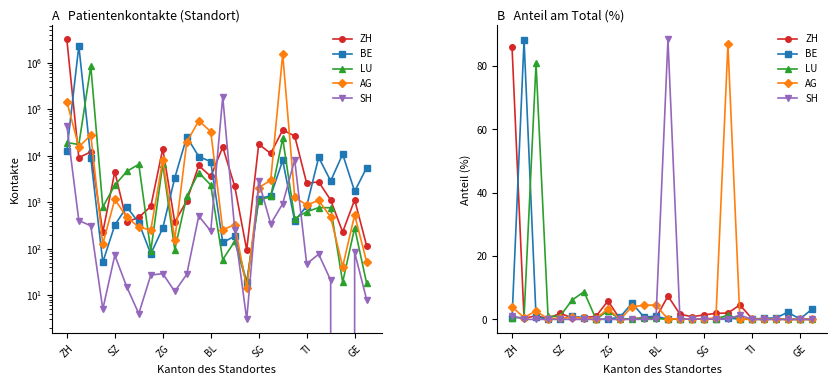

How many interior local valleys does the BE series have?

7